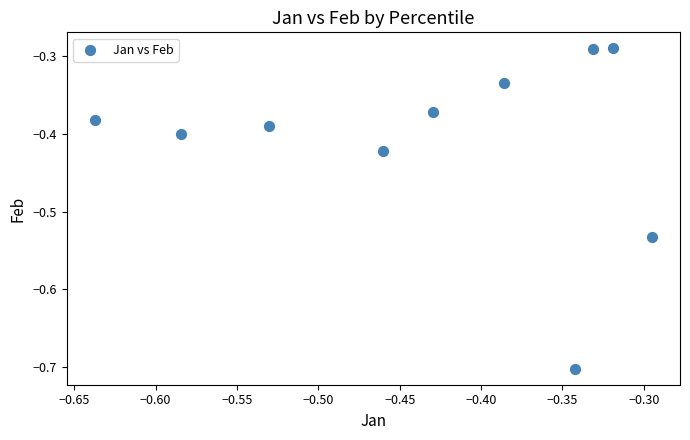

What is the range of X values (max minus min)?

0.3